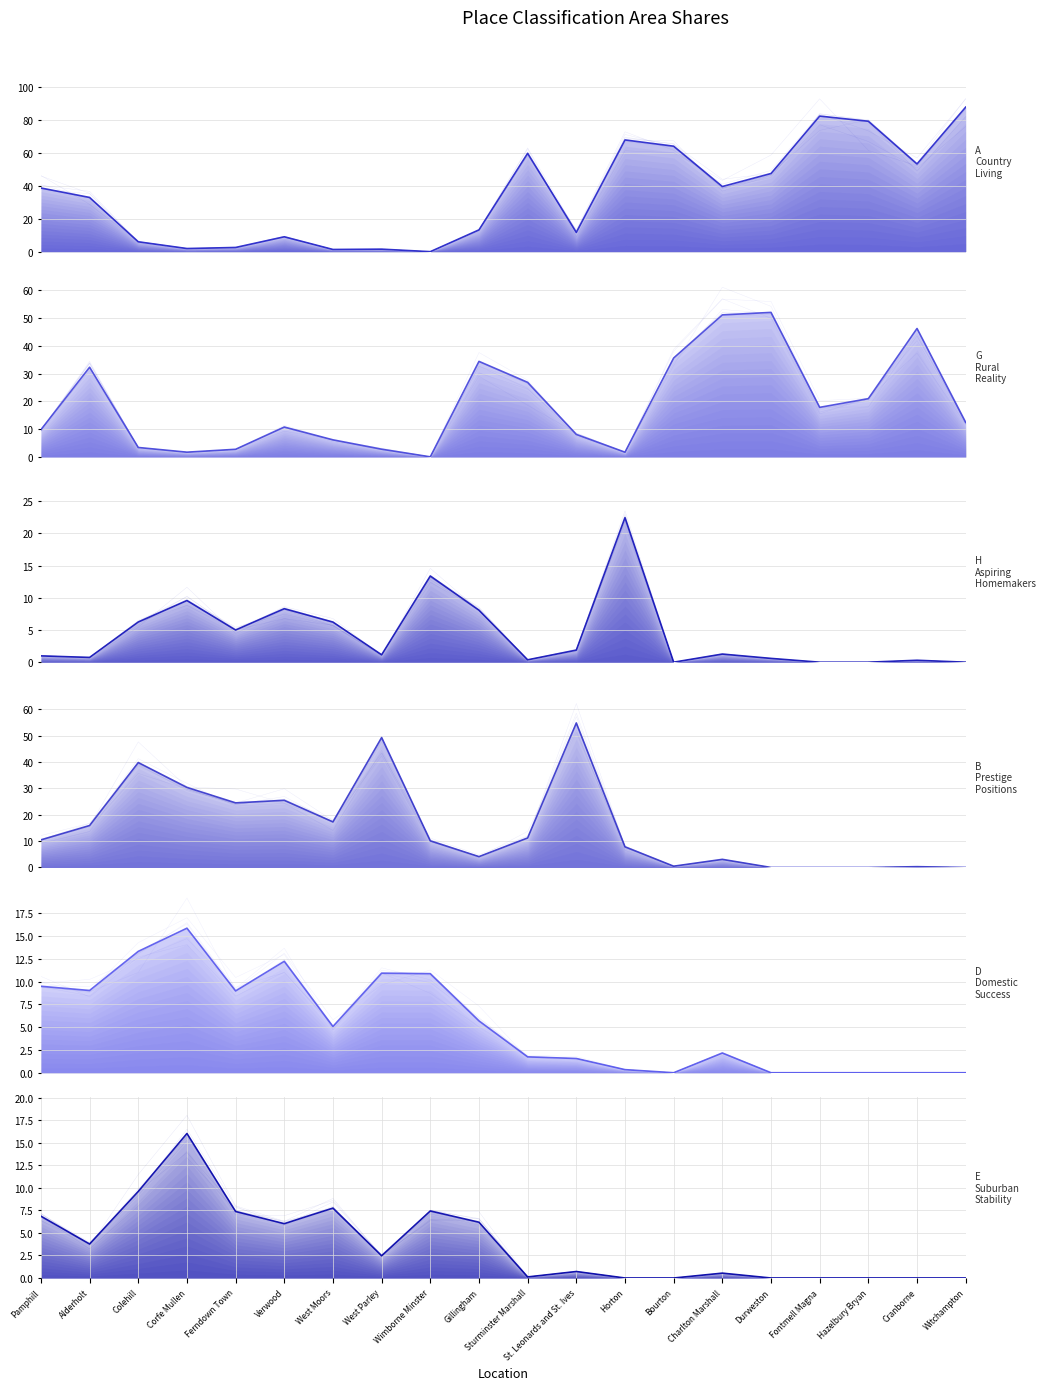

At Witchampton, list the series in order from largest to smallest.

A Country Living, G Rural Reality, H Aspiring Homemakers, B Prestige Positions, D Domestic Success, E Suburban Stability